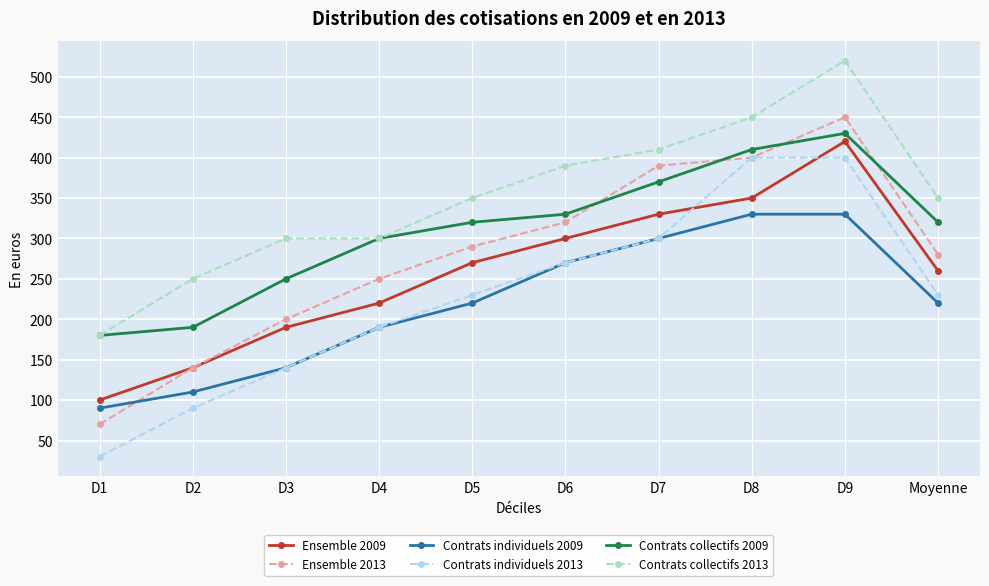

At Moyenne, list the series in order from smallest to largest.

Contrats individuels 2009, Contrats individuels 2013, Ensemble 2009, Ensemble 2013, Contrats collectifs 2009, Contrats collectifs 2013